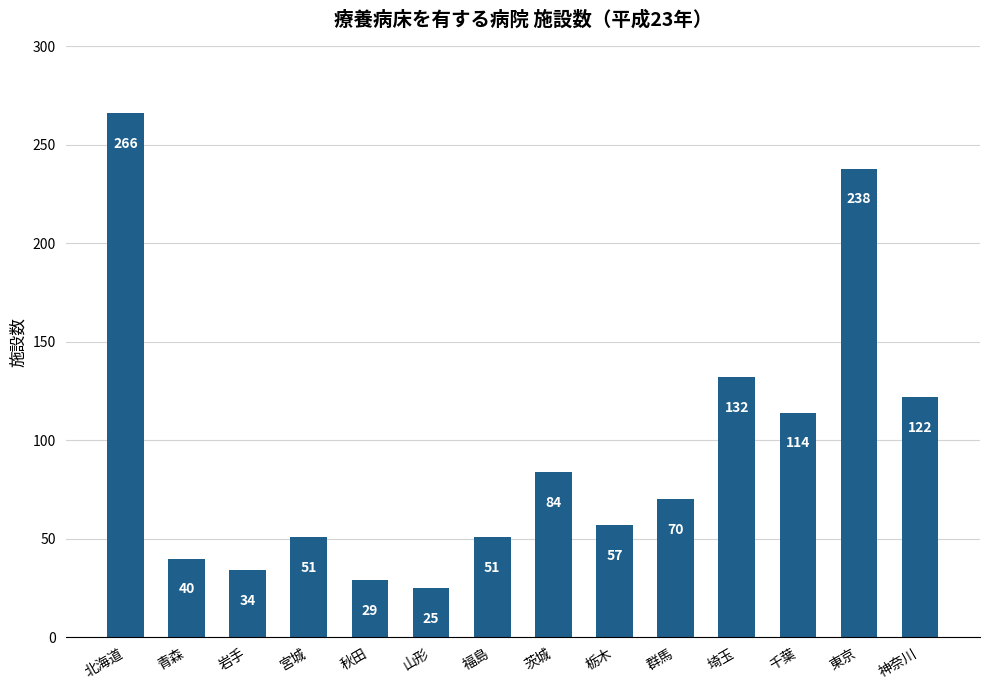

What is the sum of the values at 神奈川 and 秋田?

151